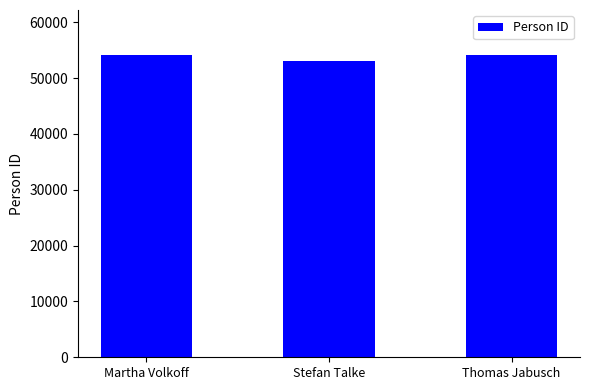

Which has a higher value, Thomas Jabusch or Stefan Talke?

Thomas Jabusch